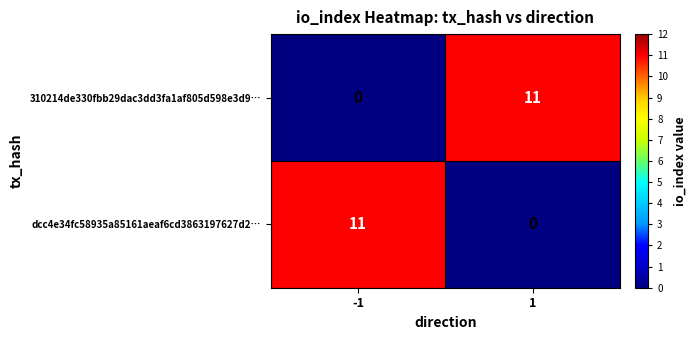

What is the greatest value displayed?

11